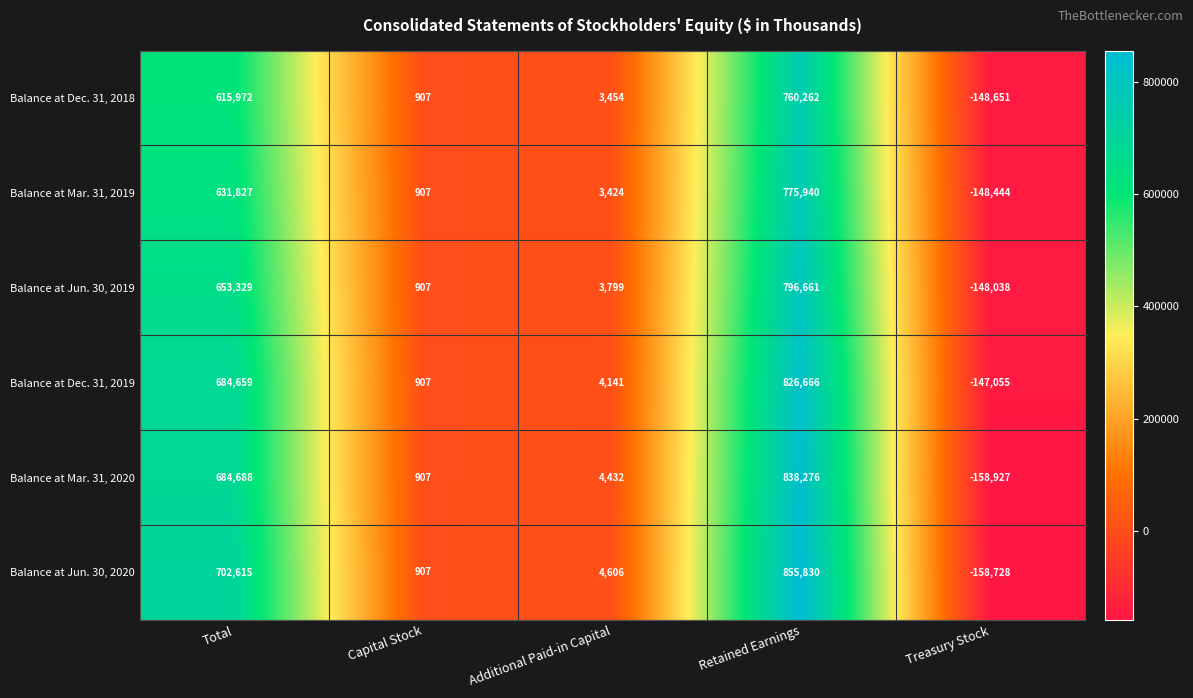

Reading right to left, extract all data points from this chart.

Balance at Dec. 31, 2018: Treasury Stock=-148651	Retained Earnings=760262	Additional Paid-in Capital=3454	Capital Stock=907	Total=615972
Balance at Mar. 31, 2019: Treasury Stock=-148444	Retained Earnings=775940	Additional Paid-in Capital=3424	Capital Stock=907	Total=631827
Balance at Jun. 30, 2019: Treasury Stock=-148038	Retained Earnings=796661	Additional Paid-in Capital=3799	Capital Stock=907	Total=653329
Balance at Dec. 31, 2019: Treasury Stock=-147055	Retained Earnings=826666	Additional Paid-in Capital=4141	Capital Stock=907	Total=684659
Balance at Mar. 31, 2020: Treasury Stock=-158927	Retained Earnings=838276	Additional Paid-in Capital=4432	Capital Stock=907	Total=684688
Balance at Jun. 30, 2020: Treasury Stock=-158728	Retained Earnings=855830	Additional Paid-in Capital=4606	Capital Stock=907	Total=702615